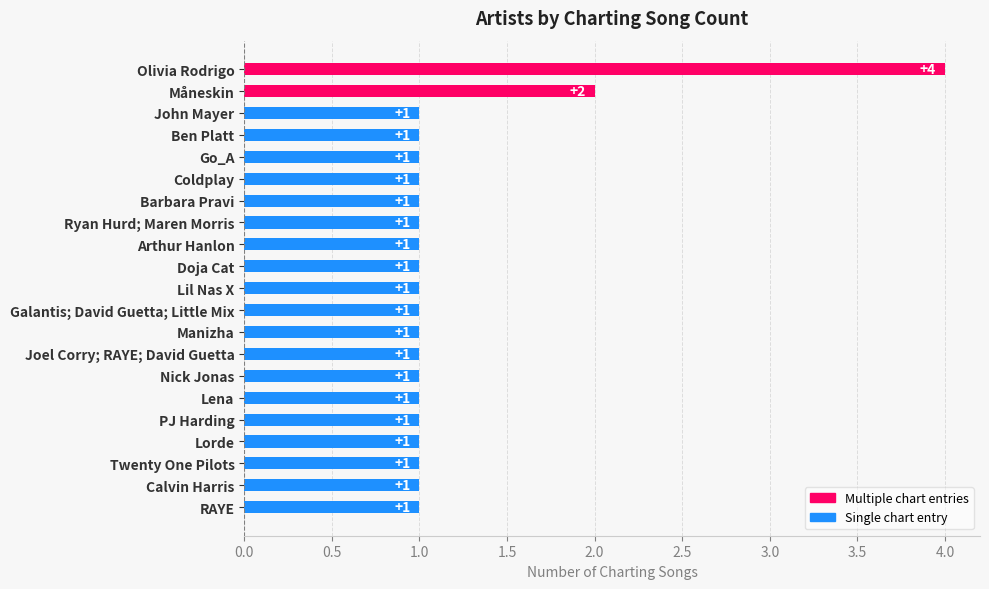

The value at Barbara Pravi is 1. True or false?

True